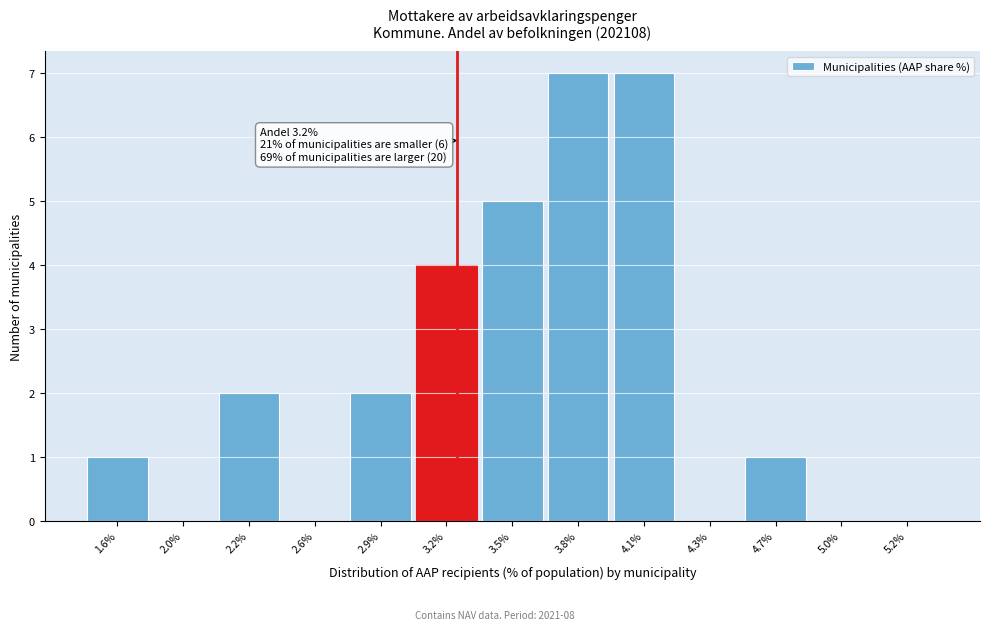

Reading left to right, transcribe all the data shown in this chart.

1.6%=1	2.0%=0	2.2%=2	2.6%=0	2.9%=2	3.2%=4	3.5%=5	3.8%=7	4.1%=7	4.3%=0	4.7%=1	5.0%=0	5.2%=0